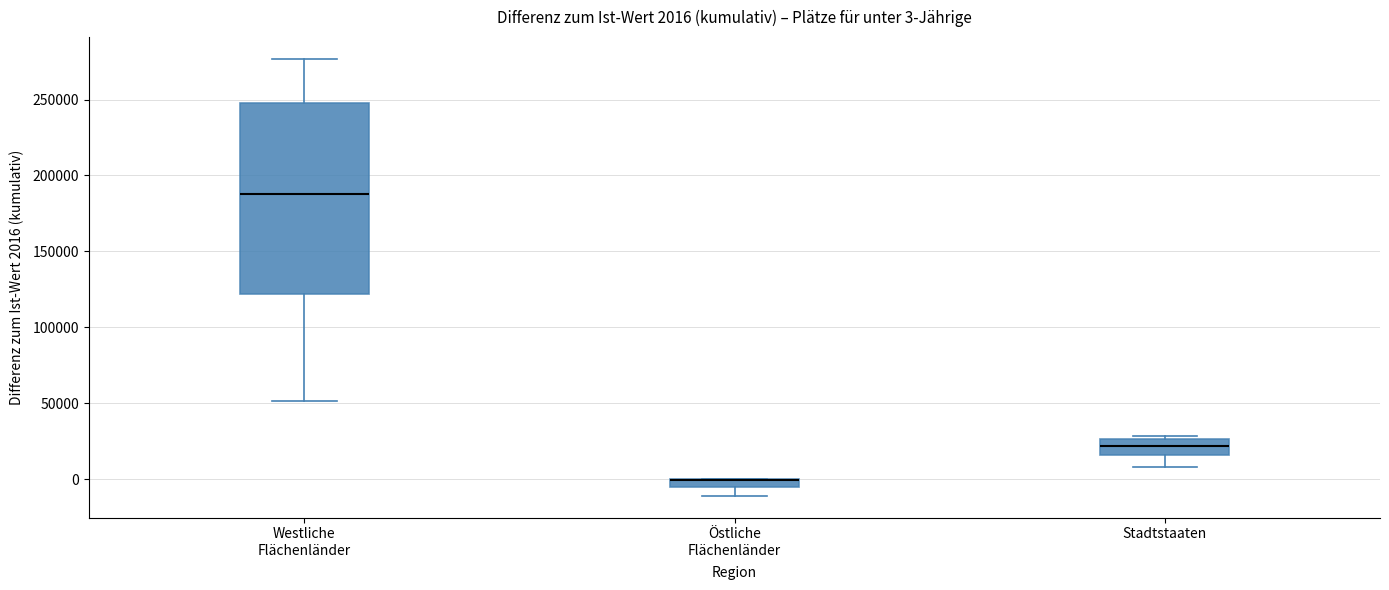

Comparing the boxes themselves (not the whiskers), which one is the tallest?

Westliche Flächenländer